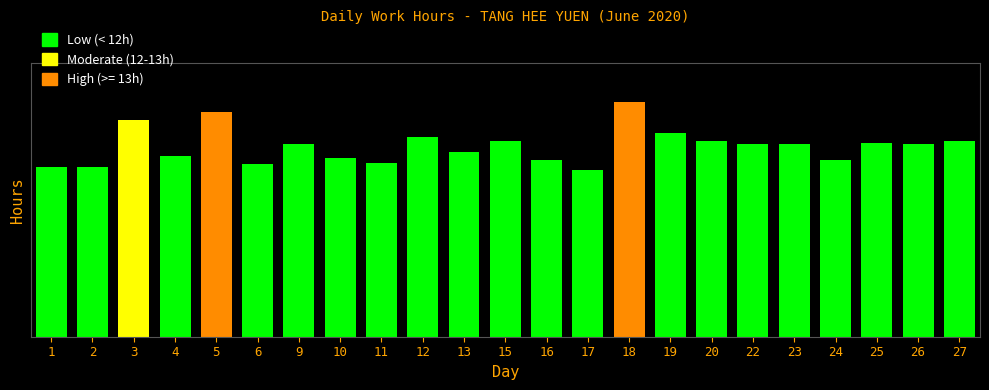

What is the value of the 15th bar from the left?

13.7